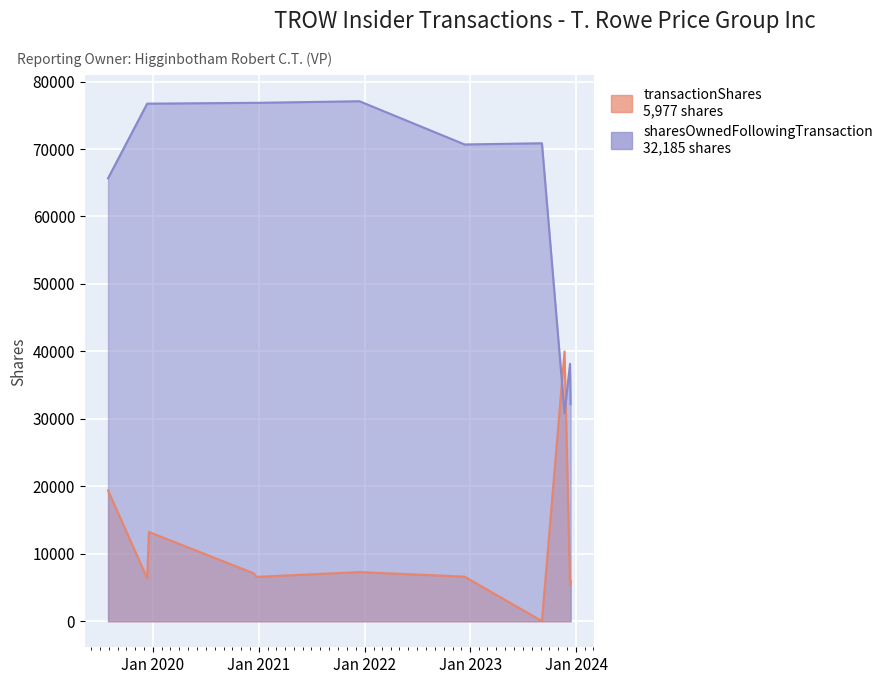

What is the maximum value shown in the chart?

77084